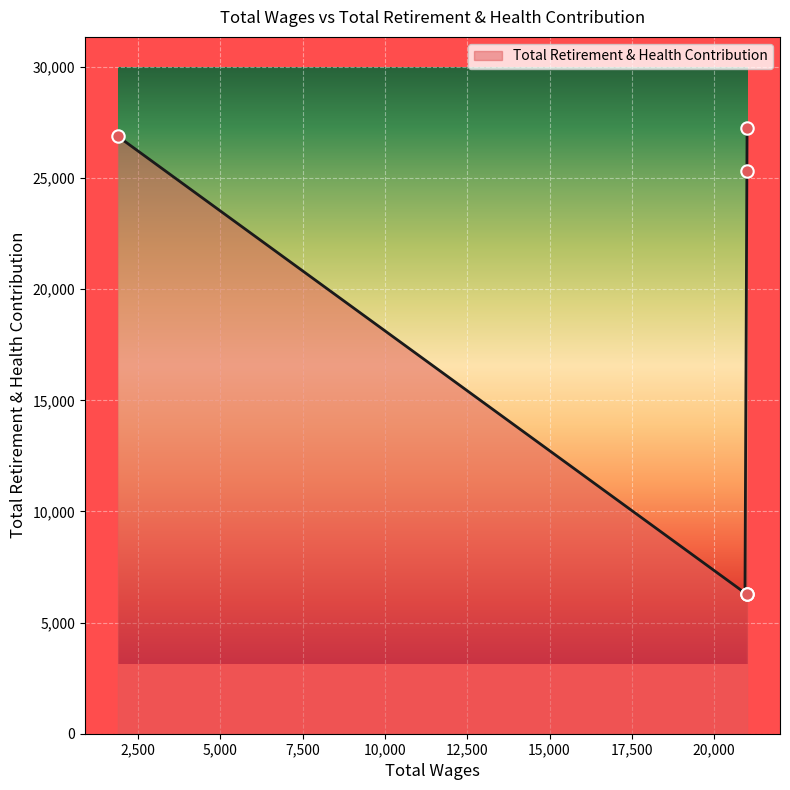

Approximately how many times larger is the value at 21000.0 compared to 21000.0?

0.2